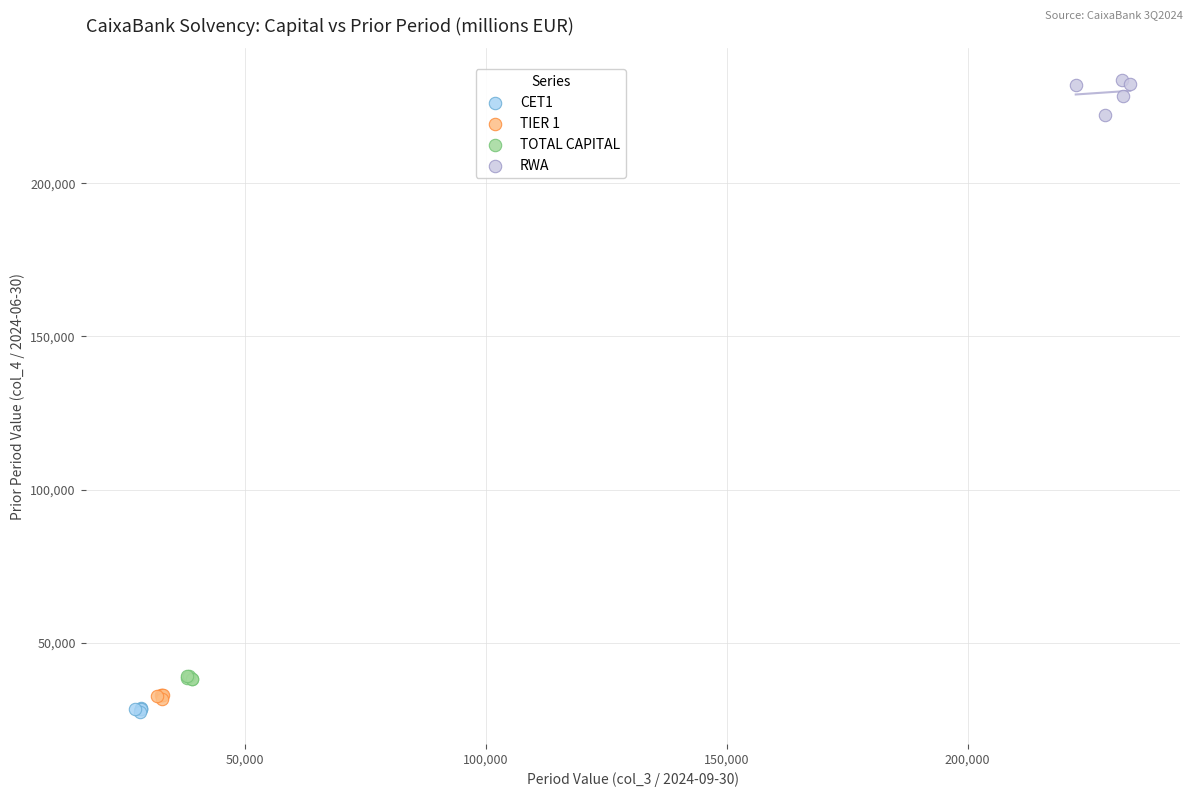

Which series reaches the maximum Y coordinate?

RWA